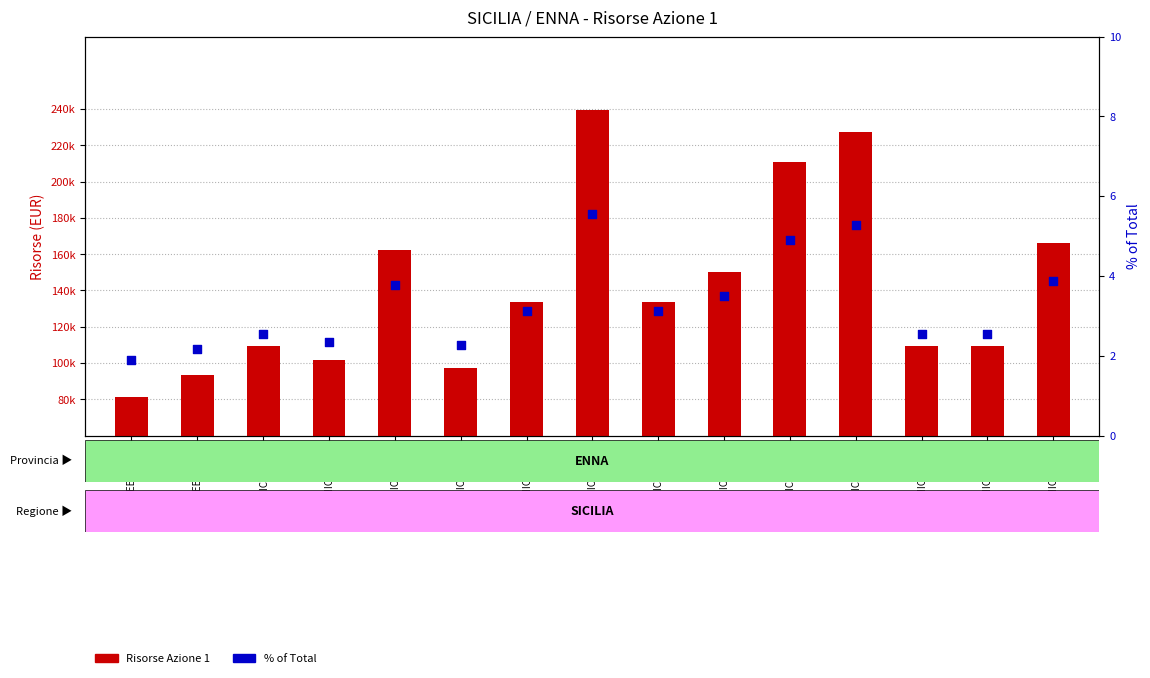

What are all the series names shown in the legend?

Risorse Azione 1, % of Total